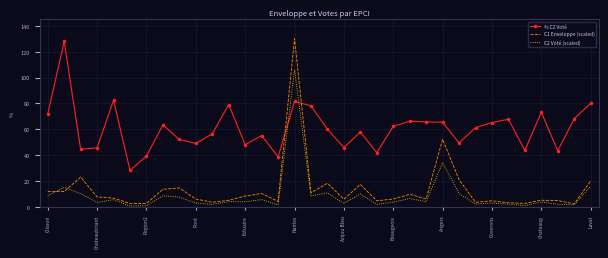

What is the highest value of the C2 Voté (scaled) series?

106.1